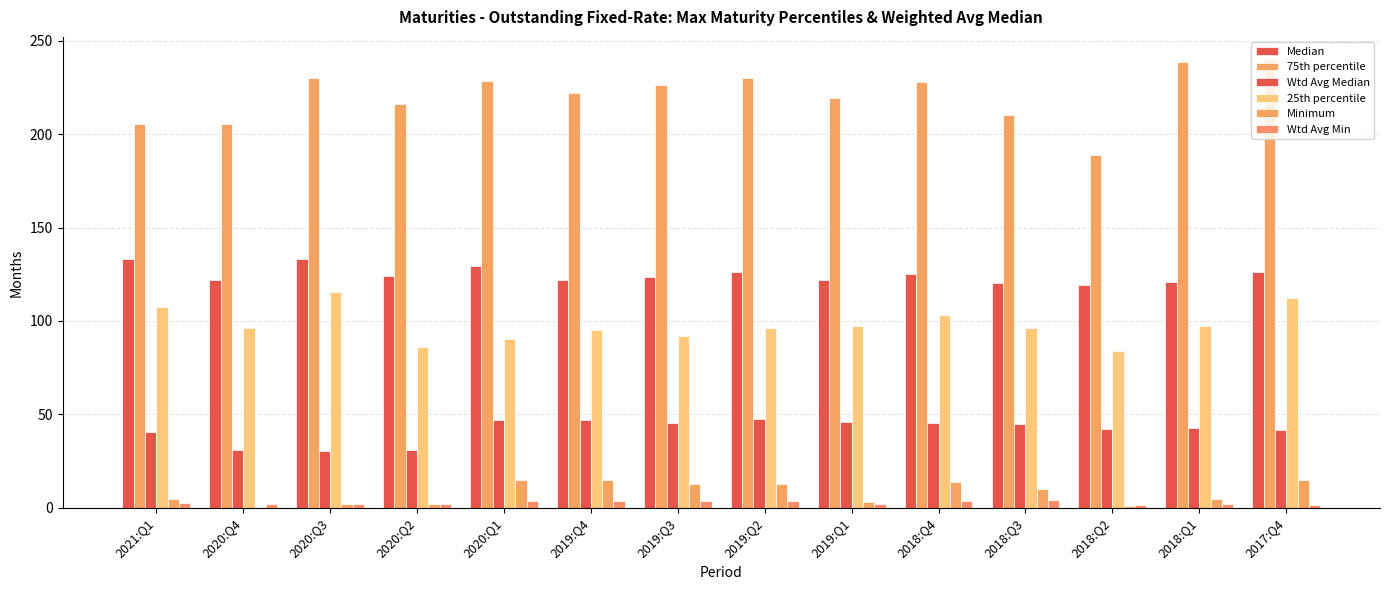

Reading right to left, transcribe all the data shown in this chart.

Median: 2017:Q4=126.0	2018:Q1=121.0	2018:Q2=119.0	2018:Q3=120.5	2018:Q4=125.0	2019:Q1=122.0	2019:Q2=126.0	2019:Q3=123.5	2019:Q4=122.0	2020:Q1=129.5	2020:Q2=124.0	2020:Q3=133.0	2020:Q4=122.0	2021:Q1=133.1
75th percentile: 2017:Q4=240.0	2018:Q1=238.5	2018:Q2=189.0	2018:Q3=210.0	2018:Q4=227.8	2019:Q1=219.5	2019:Q2=229.8	2019:Q3=226.0	2019:Q4=222.0	2020:Q1=228.2	2020:Q2=216.0	2020:Q3=230.2	2020:Q4=205.3	2021:Q1=205.2
Wtd Avg Median: 2017:Q4=41.5	2018:Q1=42.9	2018:Q2=42.1	2018:Q3=44.7	2018:Q4=45.5	2019:Q1=45.8	2019:Q2=47.4	2019:Q3=45.4	2019:Q4=47.0	2020:Q1=47.2	2020:Q2=31.2	2020:Q3=30.5	2020:Q4=31.0	2021:Q1=40.8
25th percentile: 2017:Q4=112.5	2018:Q1=97.5	2018:Q2=84.0	2018:Q3=96.5	2018:Q4=103.0	2019:Q1=97.5	2019:Q2=96.5	2019:Q3=91.8	2019:Q4=95.0	2020:Q1=90.5	2020:Q2=86.0	2020:Q3=115.2	2020:Q4=96.3	2021:Q1=107.2
Minimum: 2017:Q4=15.0	2018:Q1=5.0	2018:Q2=1.0	2018:Q3=10.0	2018:Q4=14.0	2019:Q1=3.0	2019:Q2=13.0	2019:Q3=13.0	2019:Q4=15.0	2020:Q1=15.0	2020:Q2=2.0	2020:Q3=2.0	2020:Q4=0.0	2021:Q1=5.0
Wtd Avg Min: 2017:Q4=1.7	2018:Q1=2.0	2018:Q2=1.8	2018:Q3=4.1	2018:Q4=3.6	2019:Q1=2.0	2019:Q2=3.7	2019:Q3=3.9	2019:Q4=3.6	2020:Q1=3.8	2020:Q2=2.0	2020:Q3=2.0	2020:Q4=2.0	2021:Q1=2.8